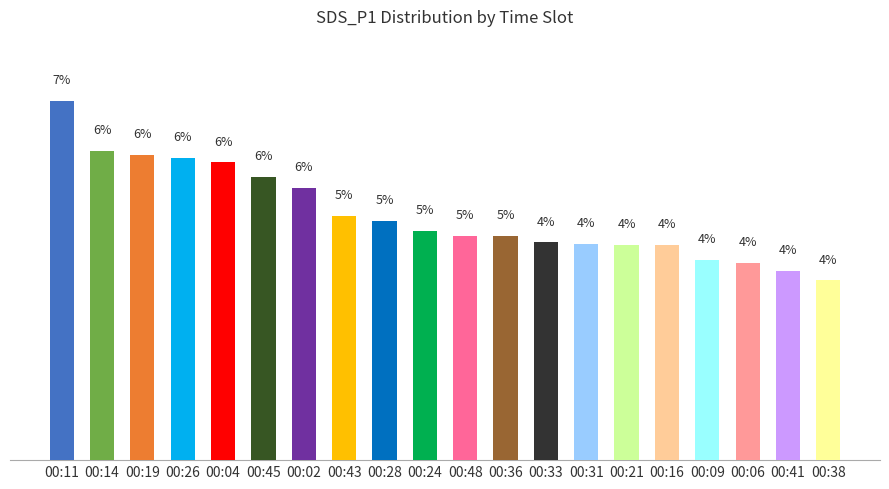

What is the label of the 12th bar from the left?

00:36